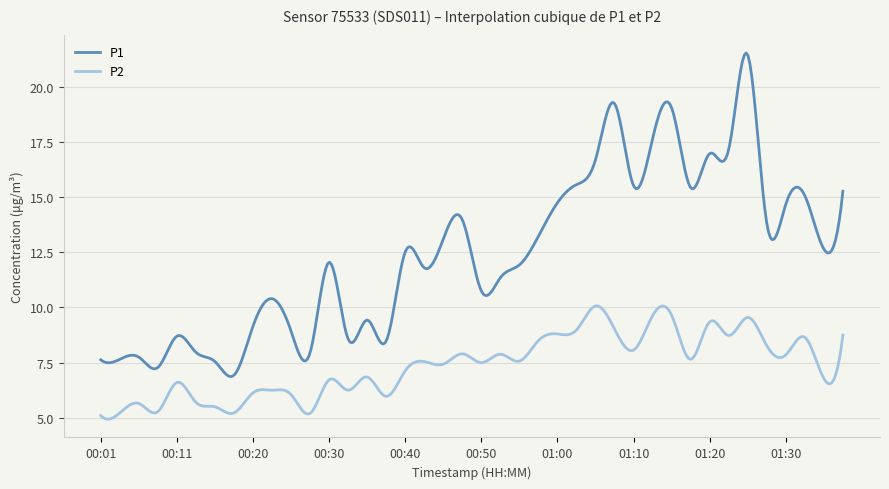

Which series has the largest range (max minus min)?

P1